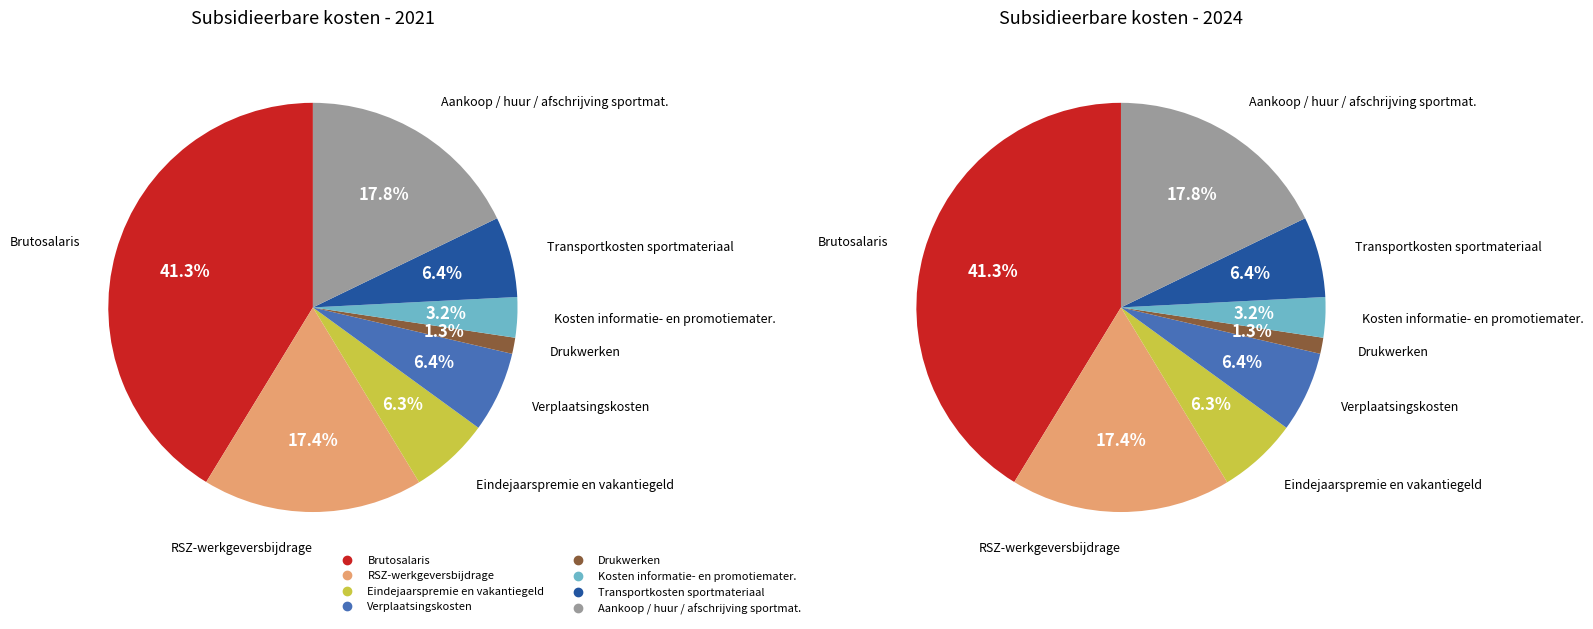

Which series has the largest range (max minus min)?

values_2024